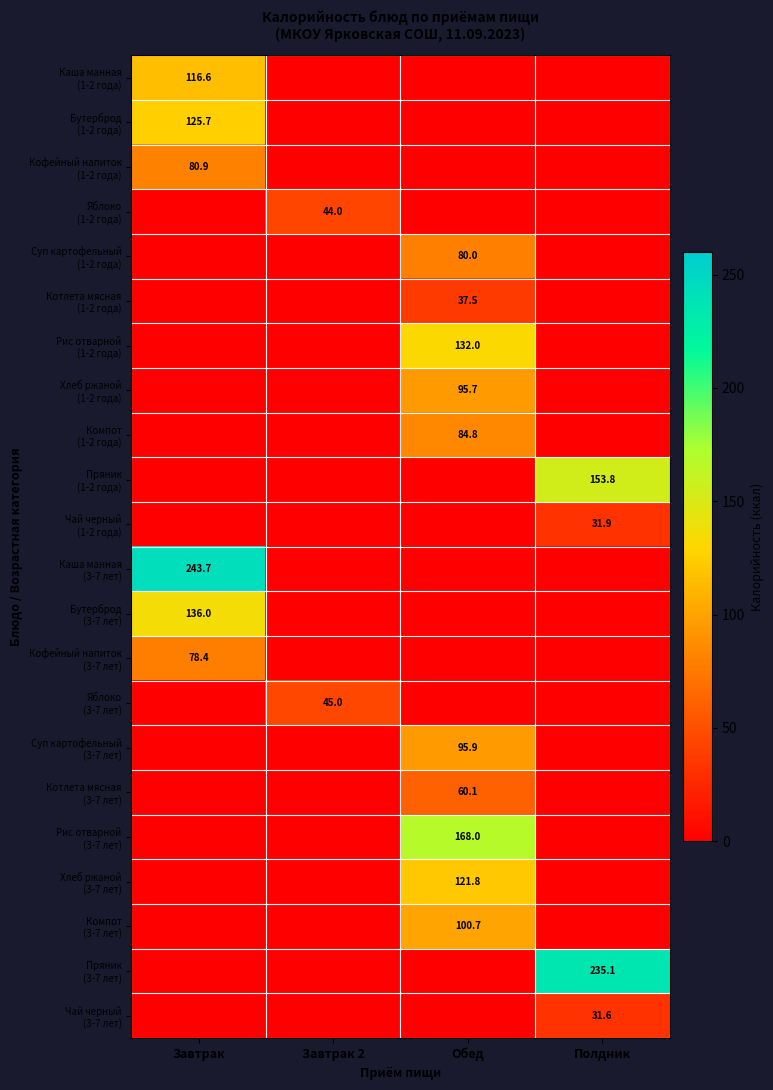

At Полдник, list the series in order from smallest to largest.

Чай черный (3-7 лет), Чай черный (1-2 года), Каша манная (3-7 лет), Бутерброд (3-7 лет), Кофейный напиток (3-7 лет), Яблоко (3-7 лет), Суп картофельный (3-7 лет), Котлета мясная (3-7 лет), Рис отварной (3-7 лет), Хлеб ржаной (3-7 лет), Компот (3-7 лет), Пряник (3-7 лет), Каша манная (1-2 года), Бутерброд (1-2 года), Кофейный напиток (1-2 года), Яблоко (1-2 года), Суп картофельный (1-2 года), Котлета мясная (1-2 года), Рис отварной (1-2 года), Хлеб ржаной (1-2 года), Компот (1-2 года), Пряник (1-2 года)